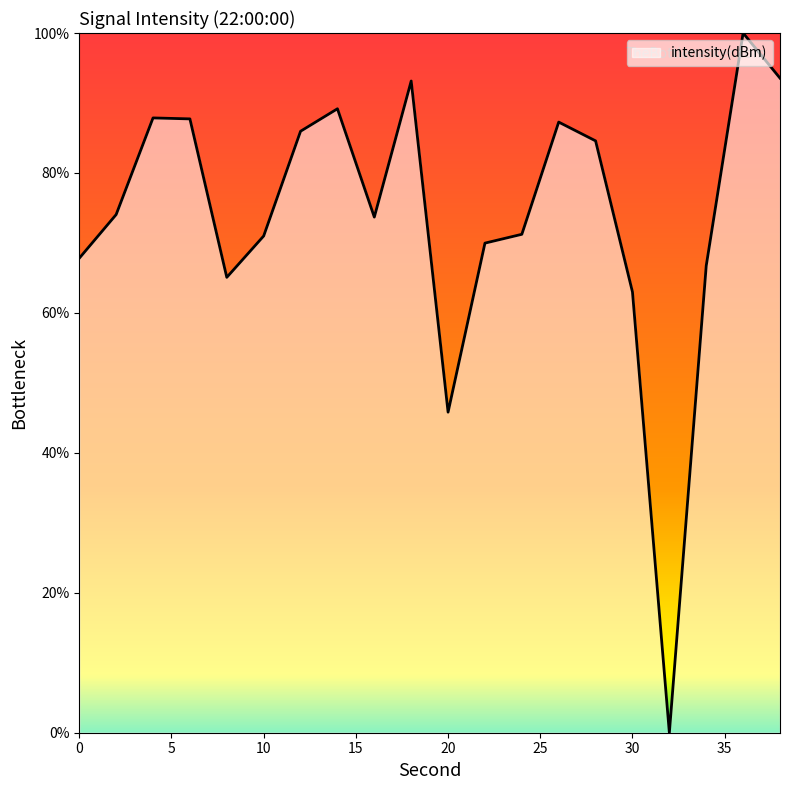

What is the greatest value displayed?

100.0